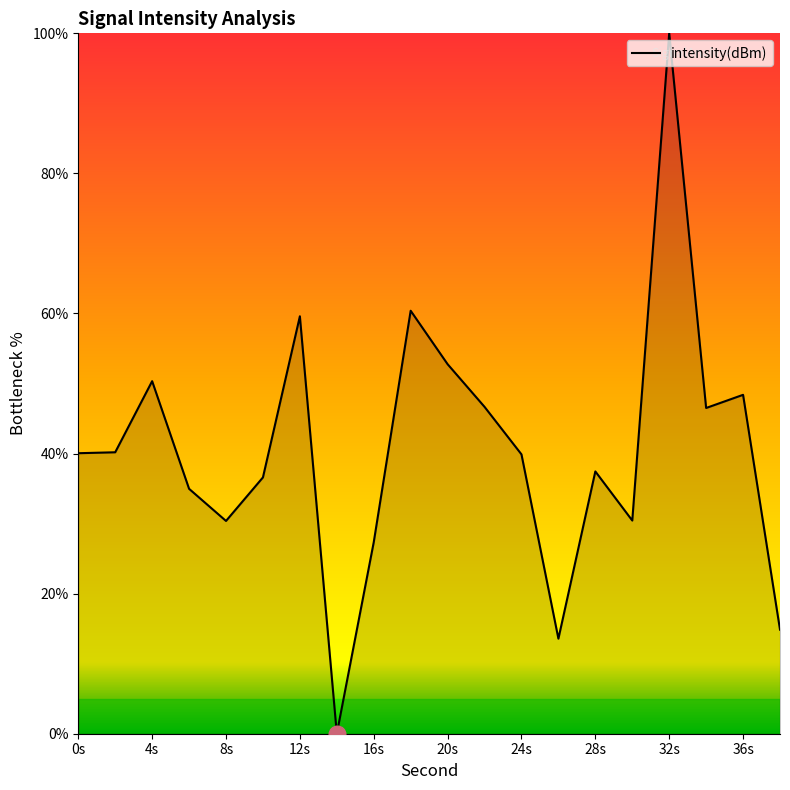

What is the greatest value displayed?

100.0